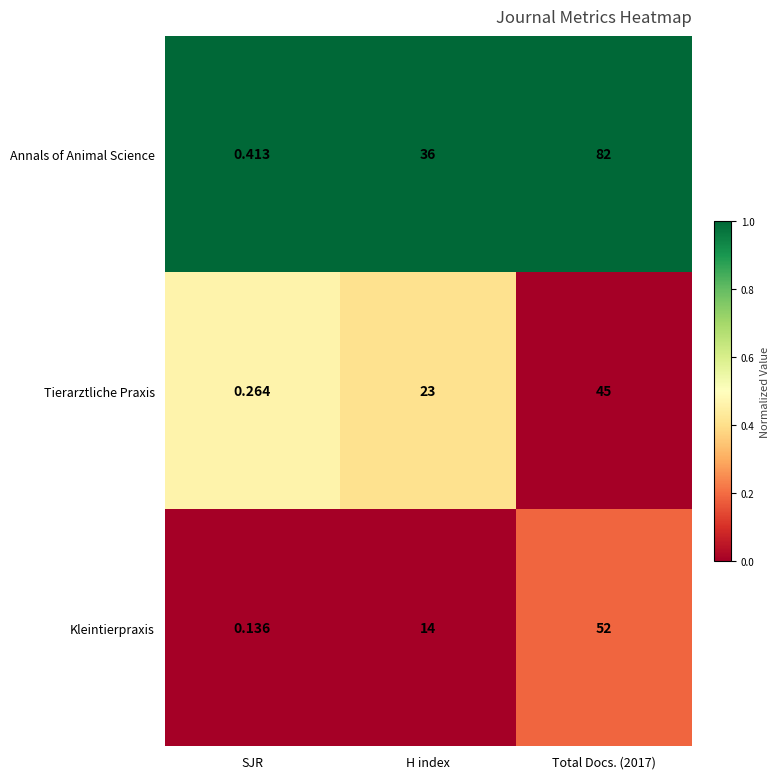

List the series in order of their peak value, highest first.

Annals of Animal Science, Kleintierpraxis, Tierarztliche Praxis